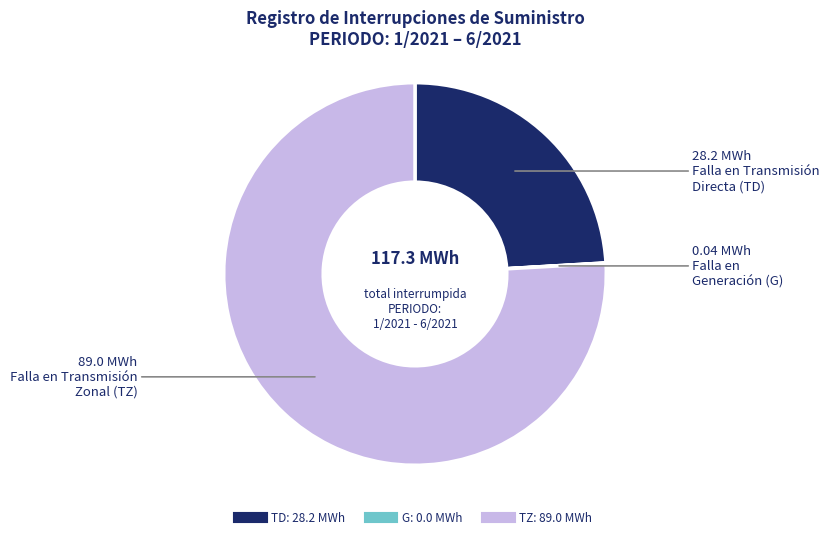

Does any single category account for the majority?

Yes